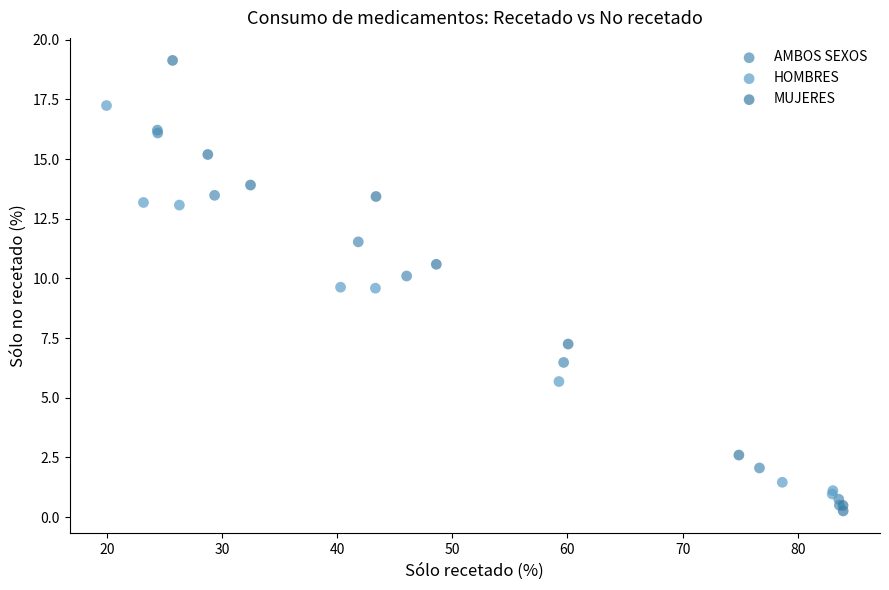

Which series reaches the maximum Y coordinate?

MUJERES